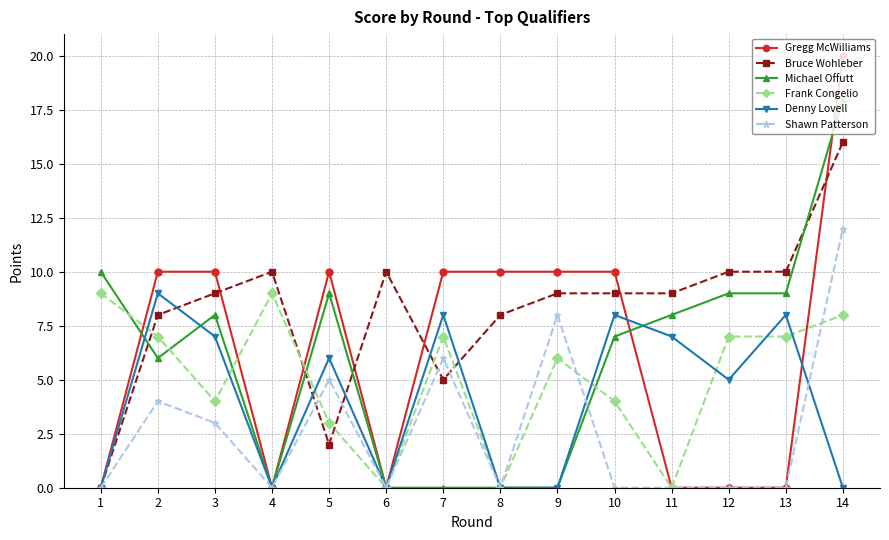

Which series has the largest total across all categories?

Bruce Wohleber